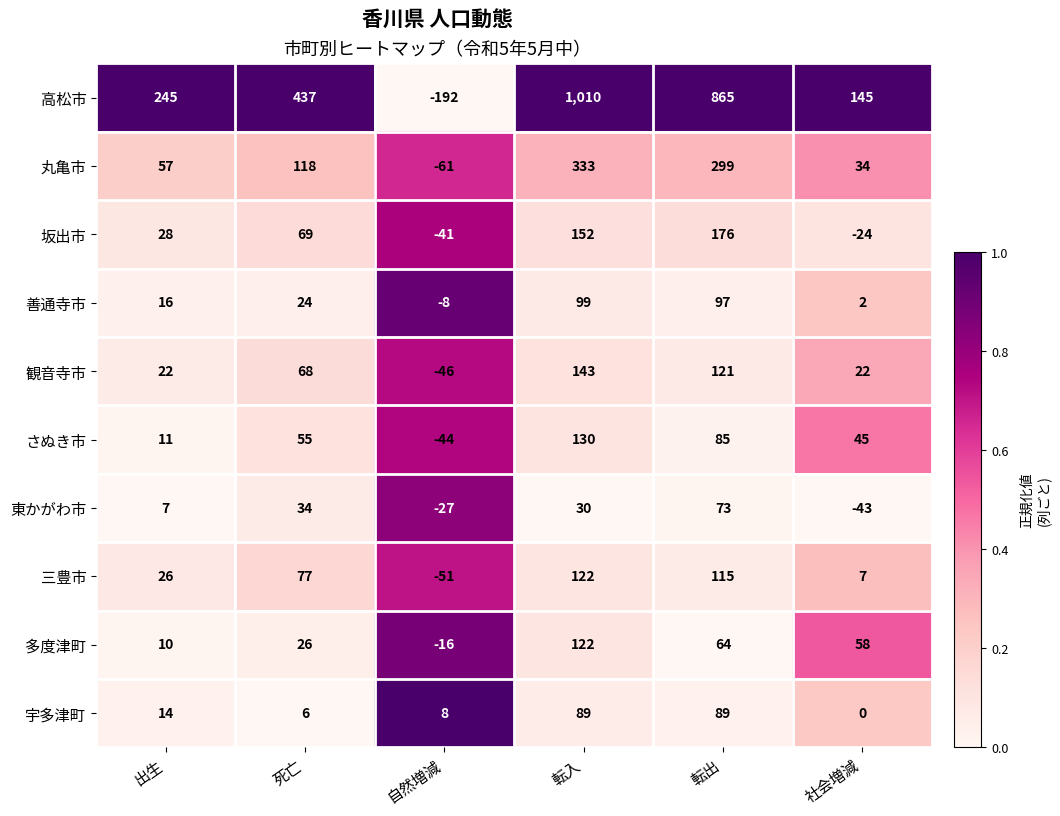

What is the difference between the highest and lowest values at 出生?

238